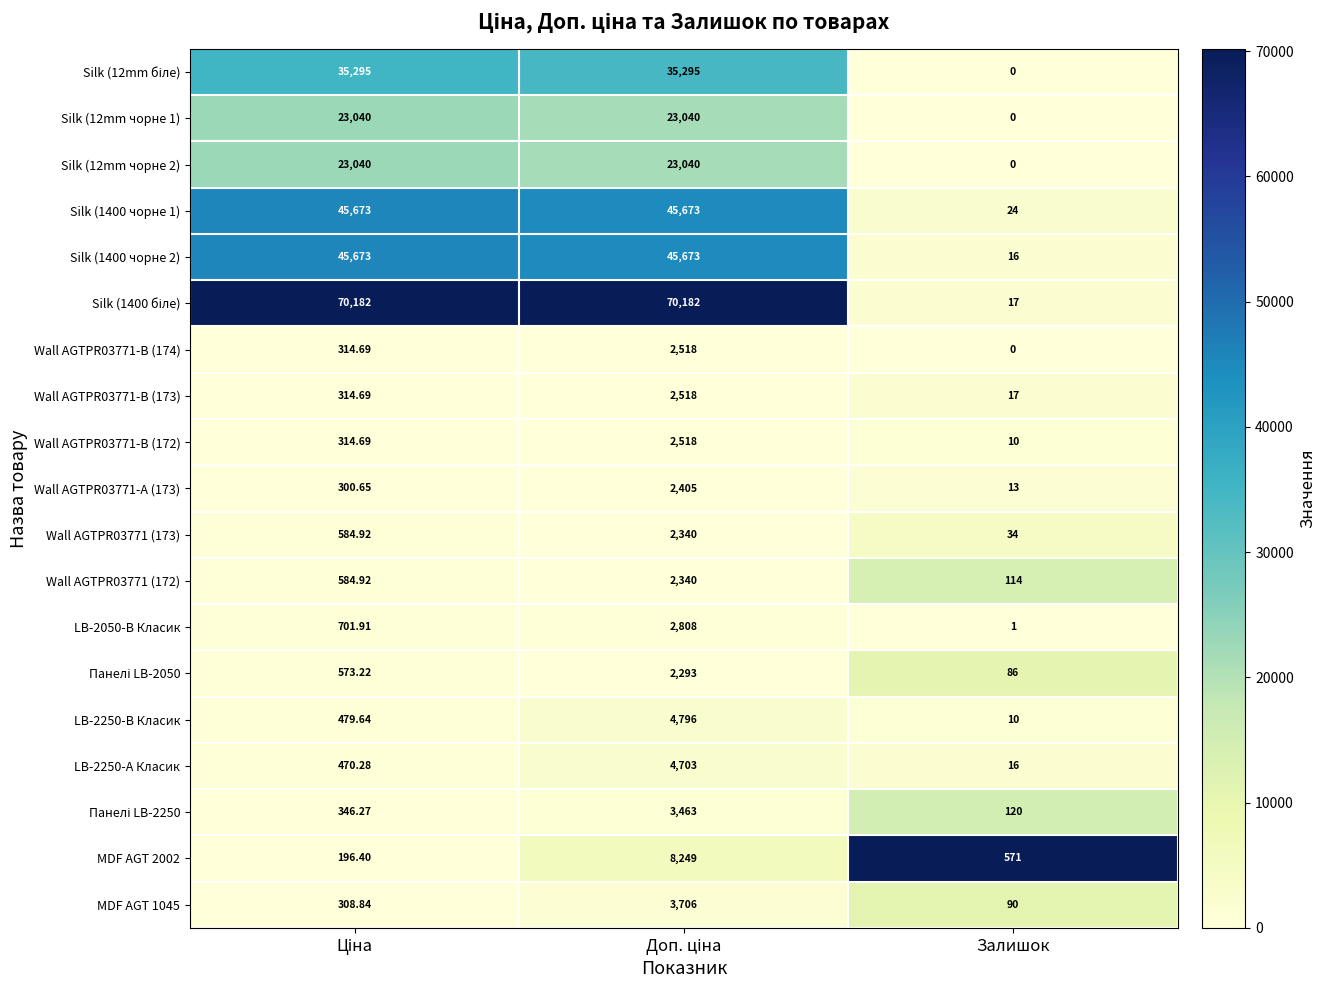

Which category has the lowest value in the Silk (12mm чорне 2) series?

Залишок